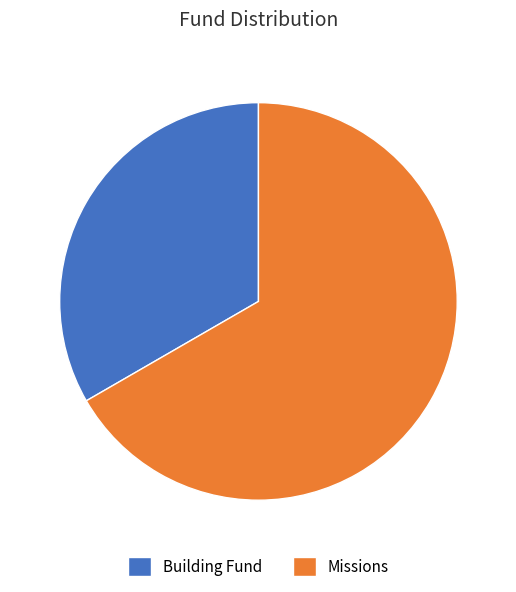

True or false: Building Fund accounts for 23% of the total.

False